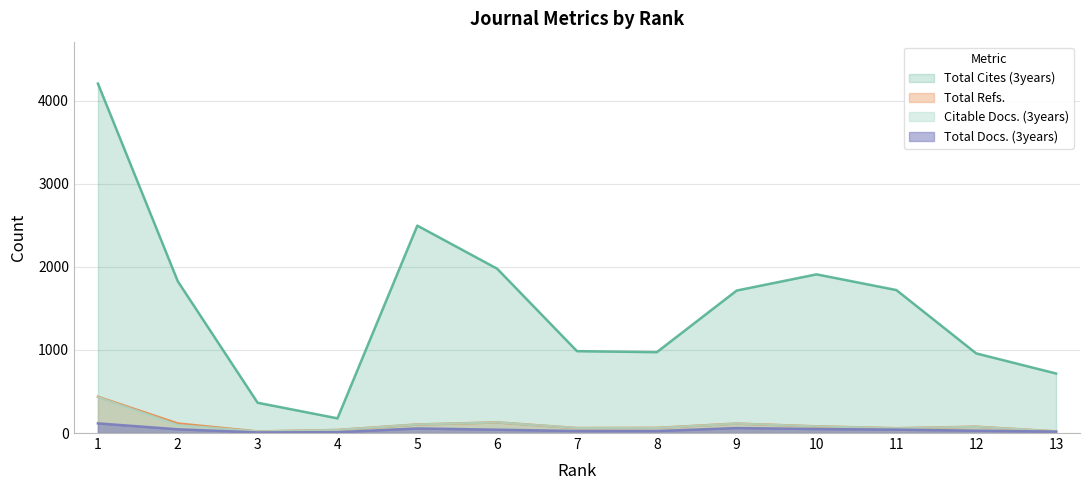

What is the spread (max minus min) of values at 3?

358